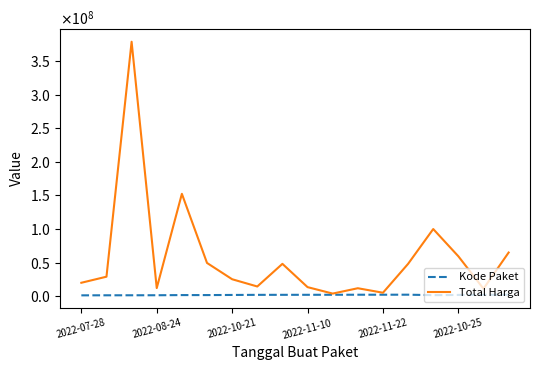

Does the chart display data point markers on the line(s)?

No